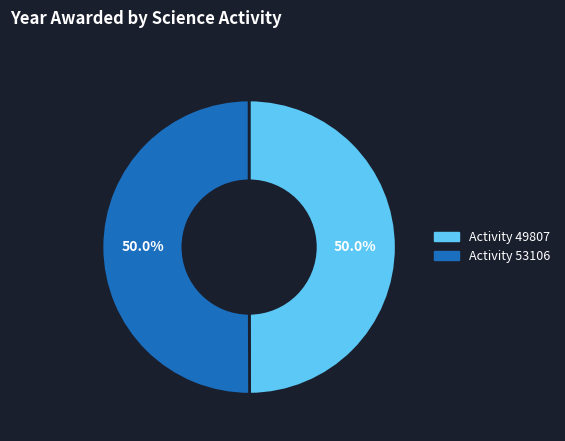

How many segments does this pie chart have?

2